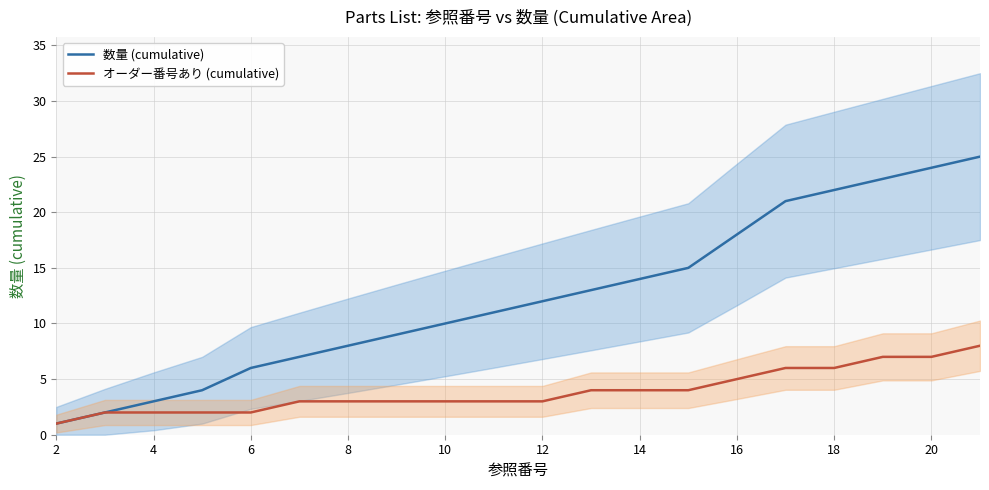

The value of 数量 (cumulative) at 14 is 14. True or false?

True